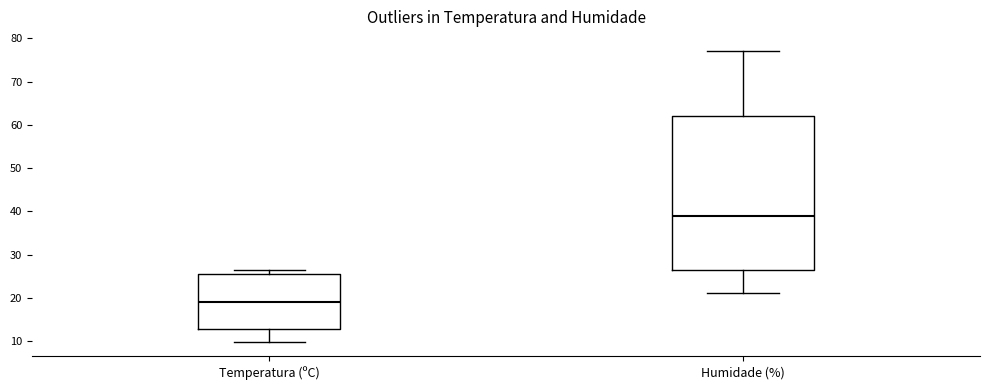

Comparing the boxes themselves (not the whiskers), which one is the tallest?

Humidade (%)